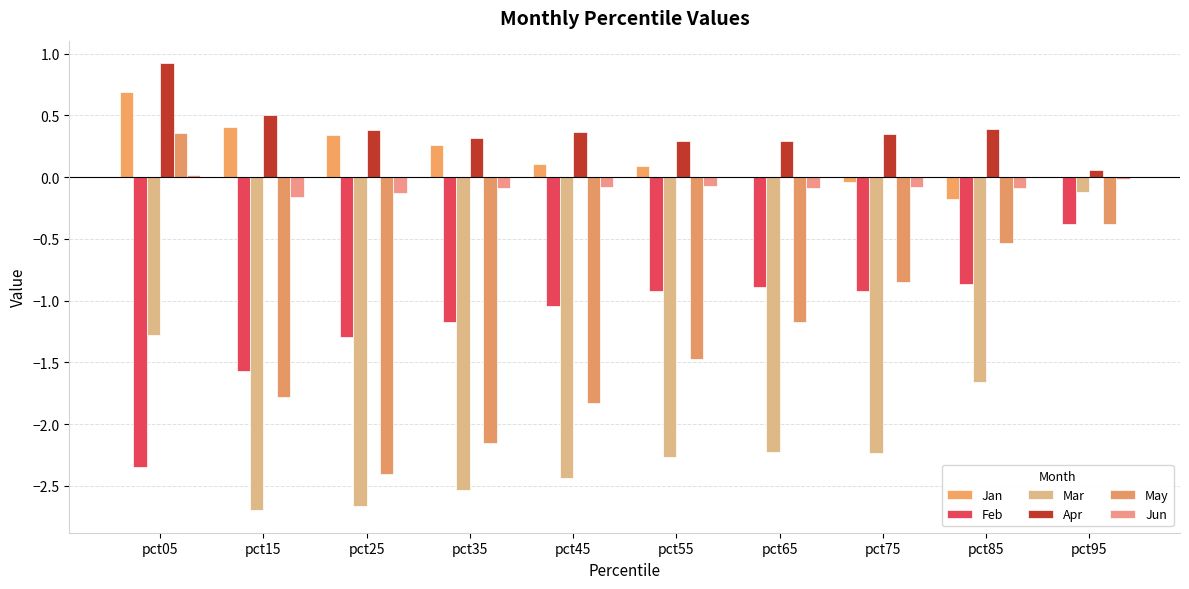

Is it true that Jan equals -0.0 at pct75?

False